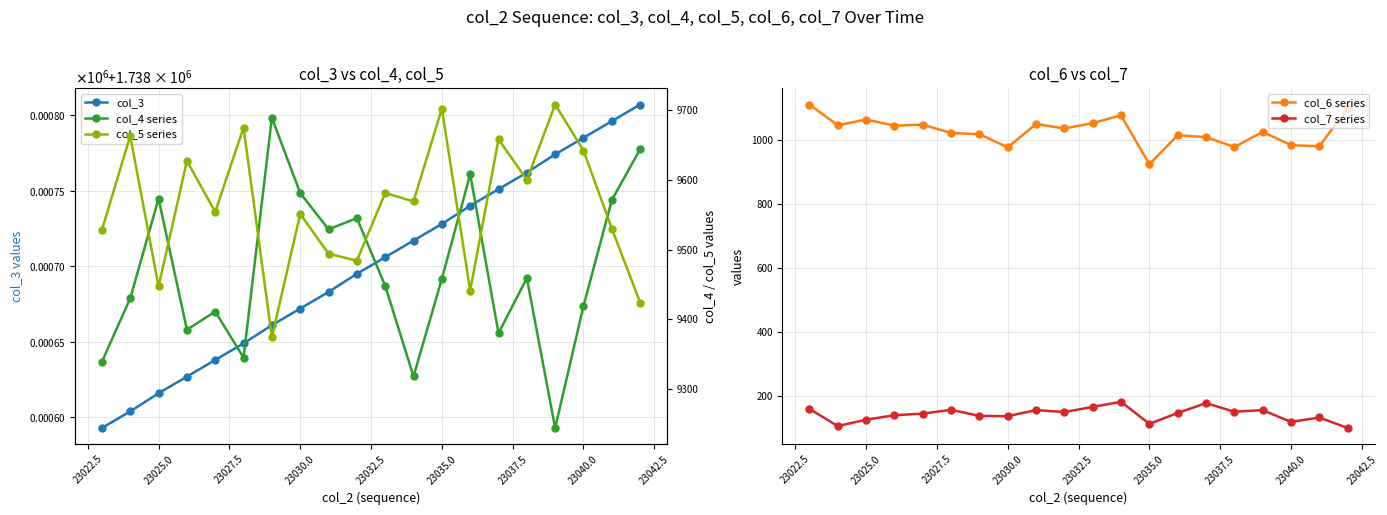

What is the lowest value of the col_3 series?

1738593